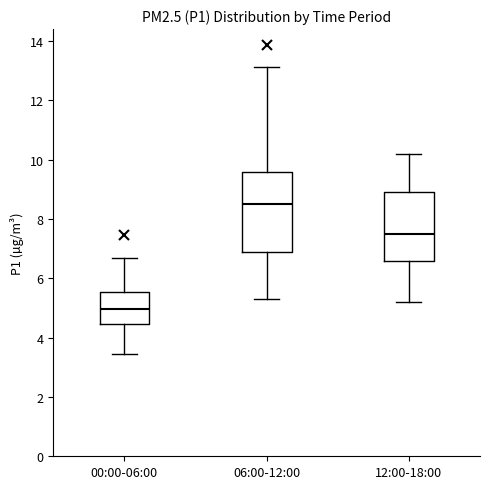

Where does the median line of the box for 12:00-18:00 sit on the y-axis? The values are not printed on the chart, so give them approximately, as read against the axis.

7.6